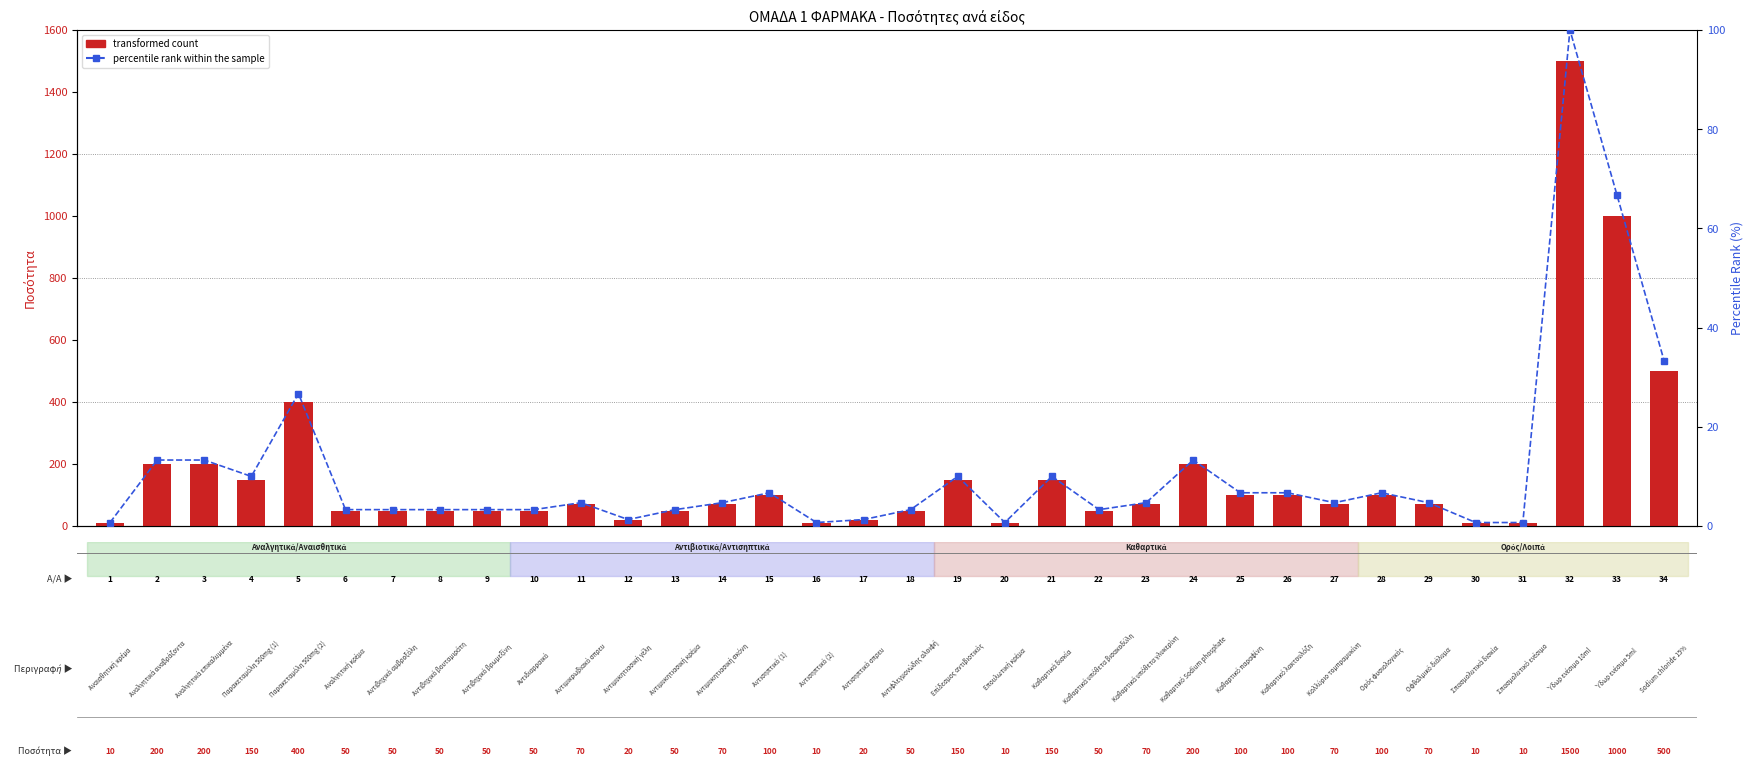

What is the difference between the second highest and second lowest values in the percentile rank within the sample series?

66.0